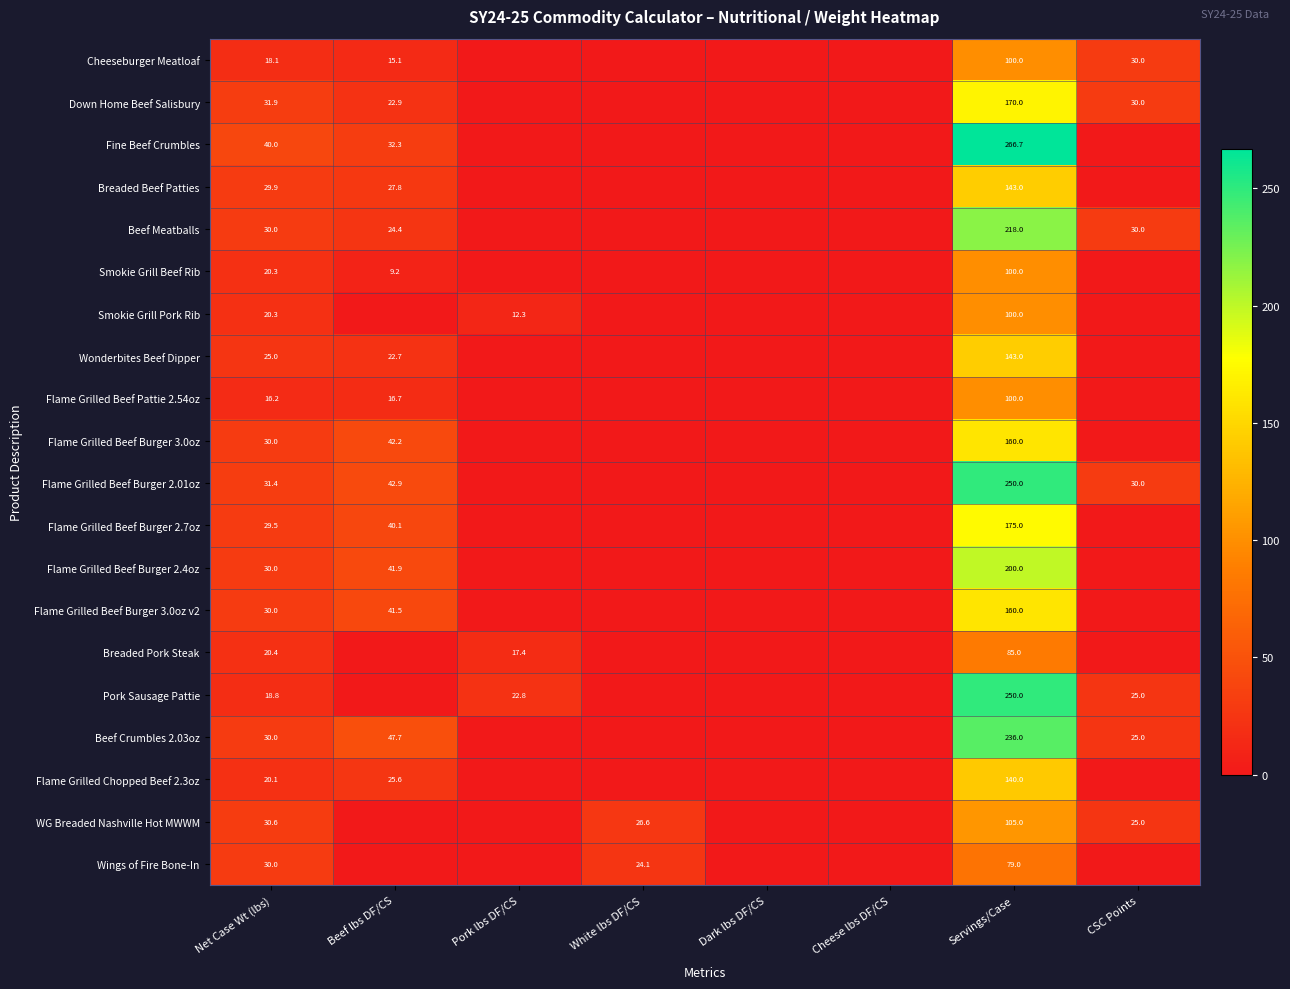

What is the total value across all series at Beef lbs DF/CS?

453.0